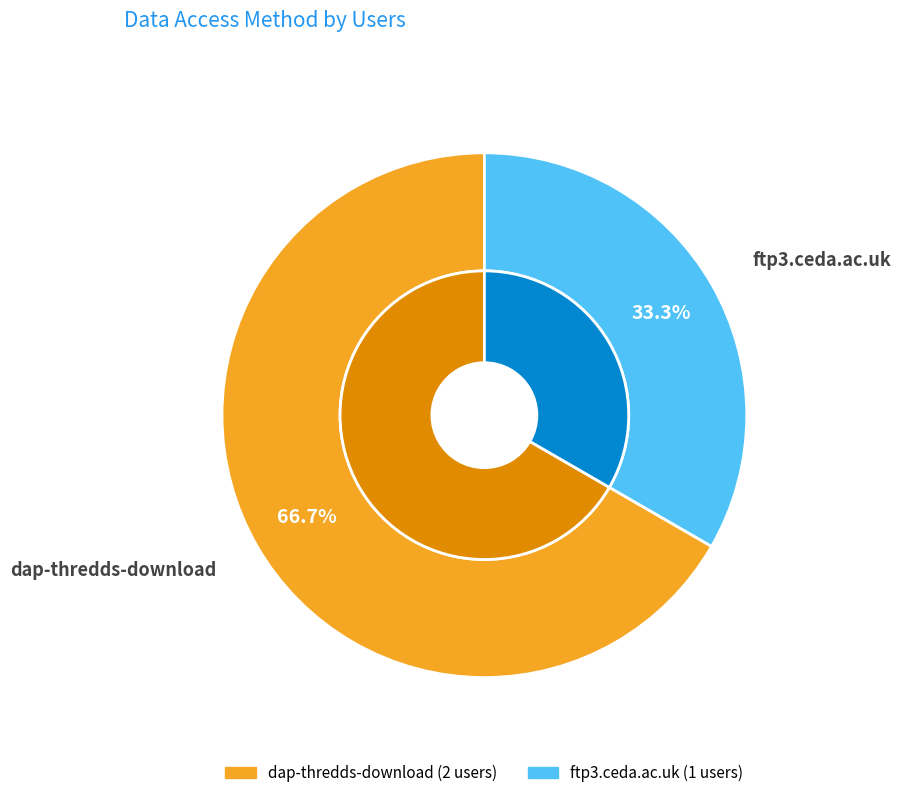

Which slice is the smallest?

ftp3.ceda.ac.uk